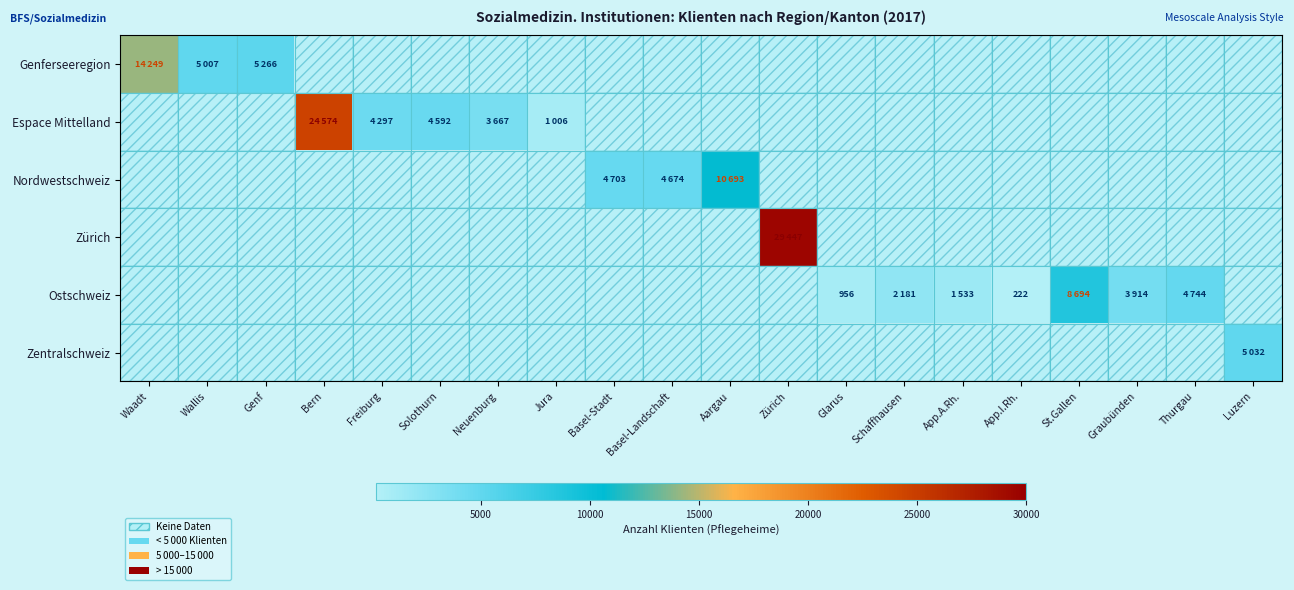

What is the greatest value displayed?

29447.0